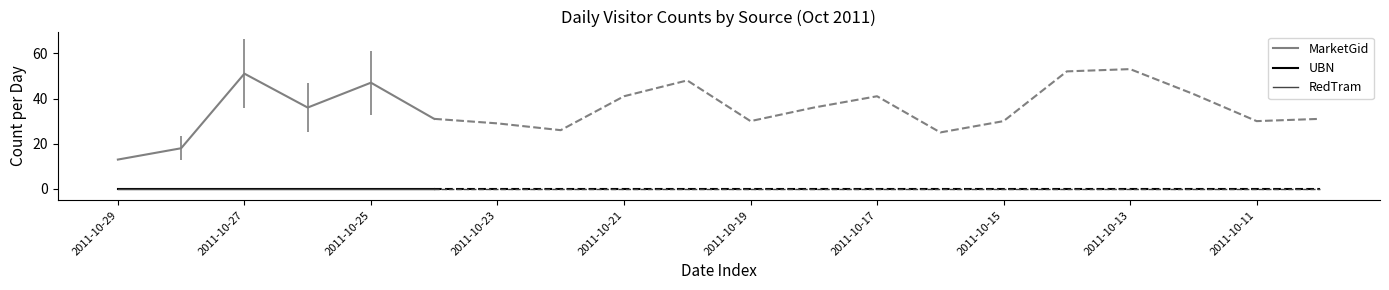

How many data points in MarketGid are less than 36?

3